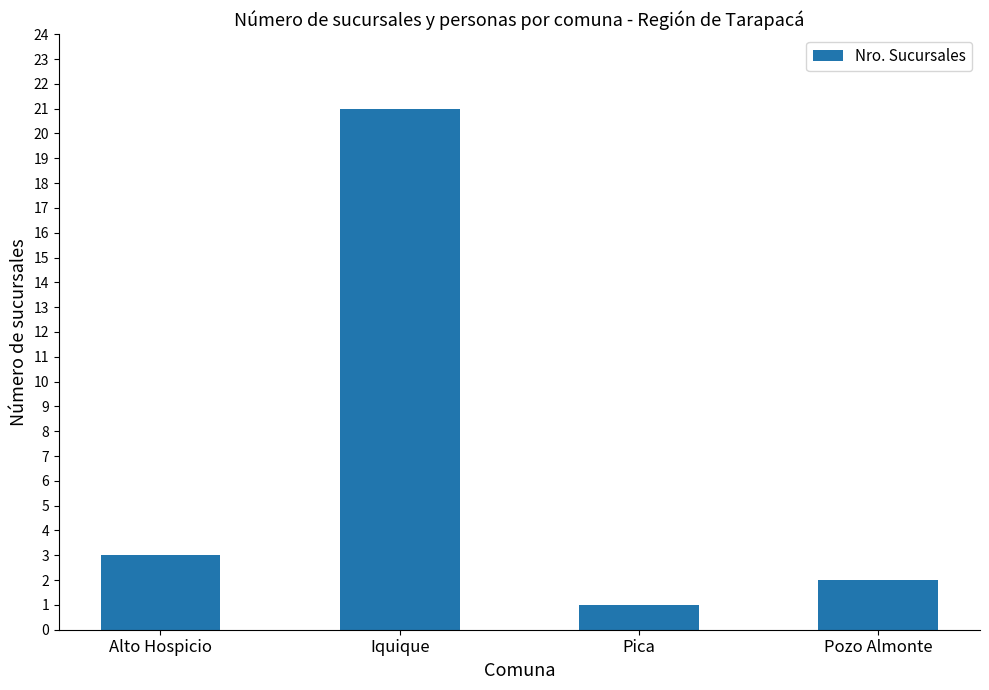

At which label is the value closest to 11?

Alto Hospicio